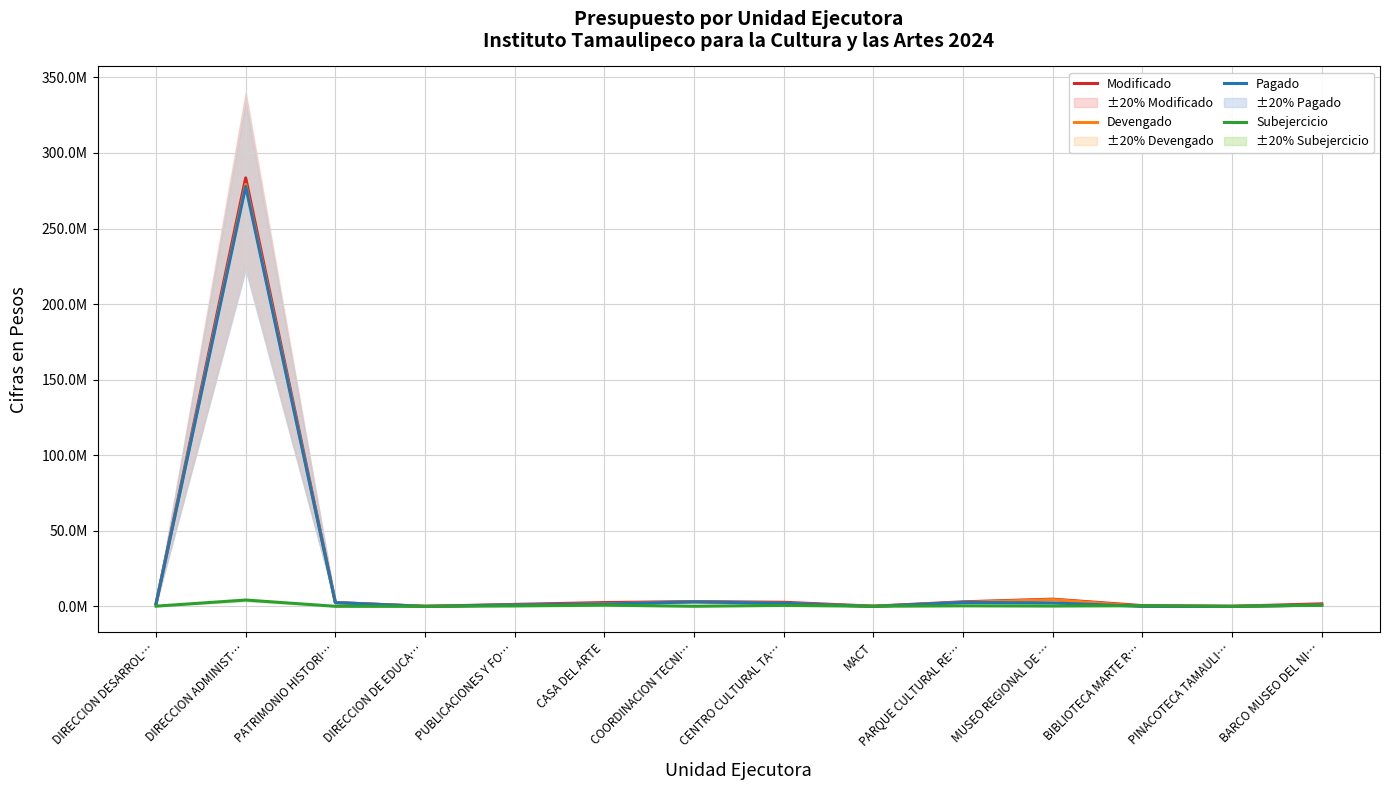

What is the difference between the highest and lowest values at COORDINACION TECNI…?

3062683